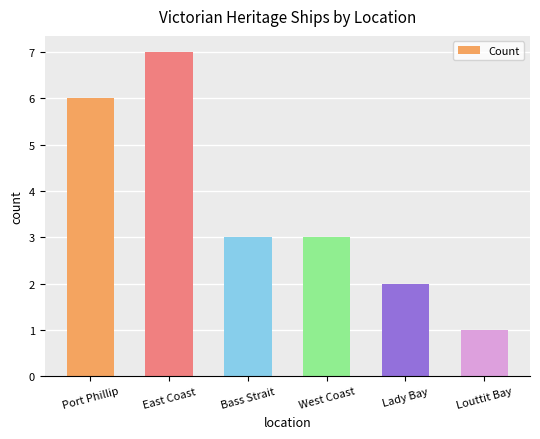

Which label corresponds to the smallest value in the chart?

Louttit Bay